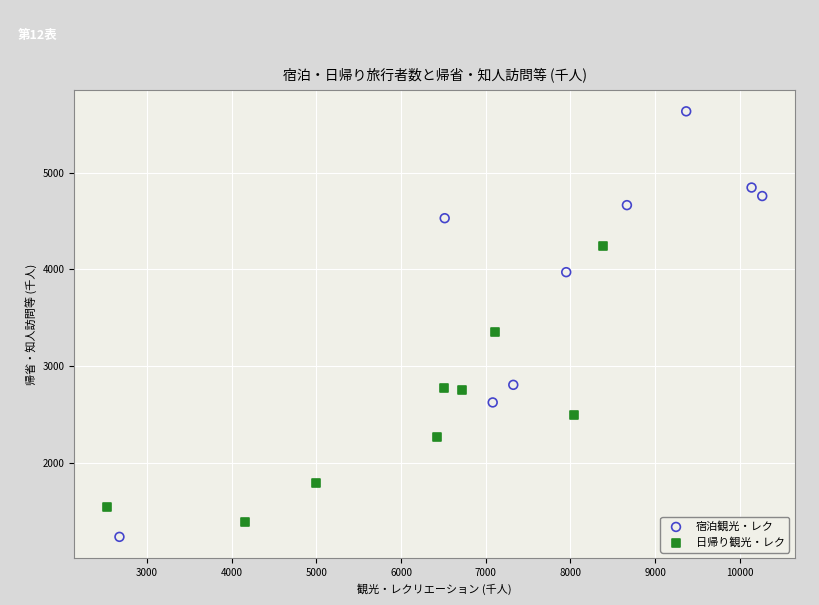

Which series has the widest spread of Y values?

宿泊観光・レク